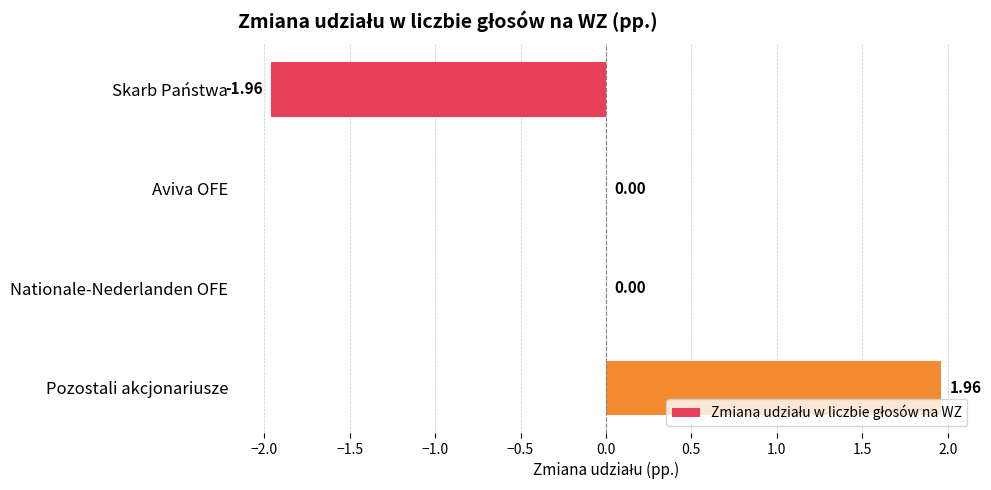

How many values are between 0 and 1?

2